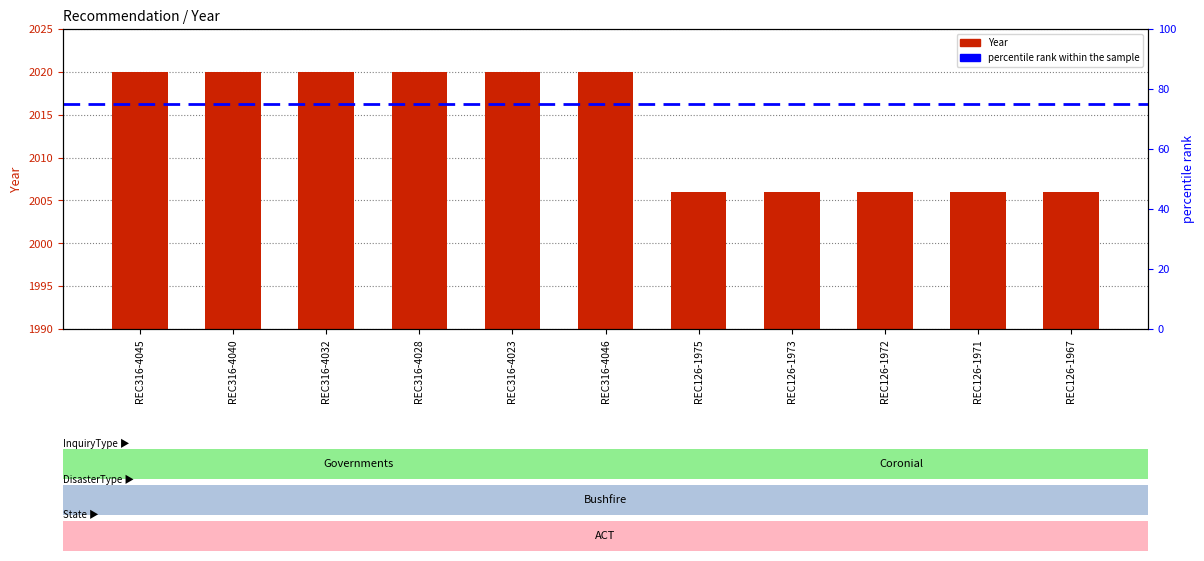

What is the change in value from REC316-4032 to REC126-1975?

-14